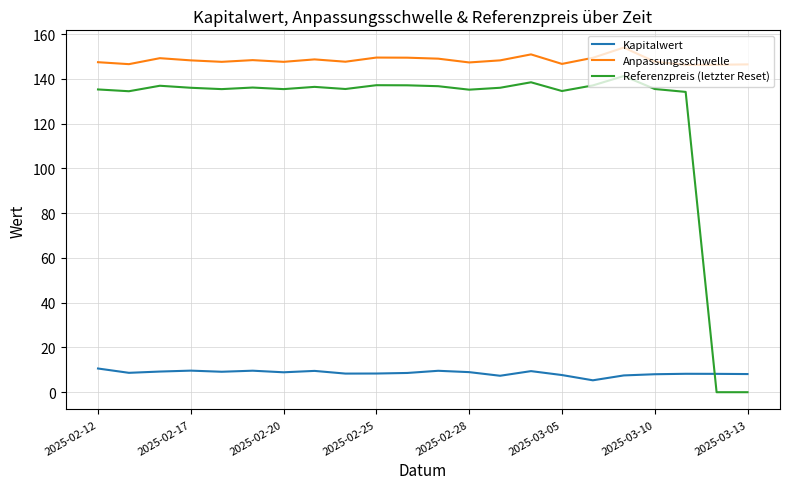

Which series has the widest spread of values?

Referenzpreis (letzter Reset)